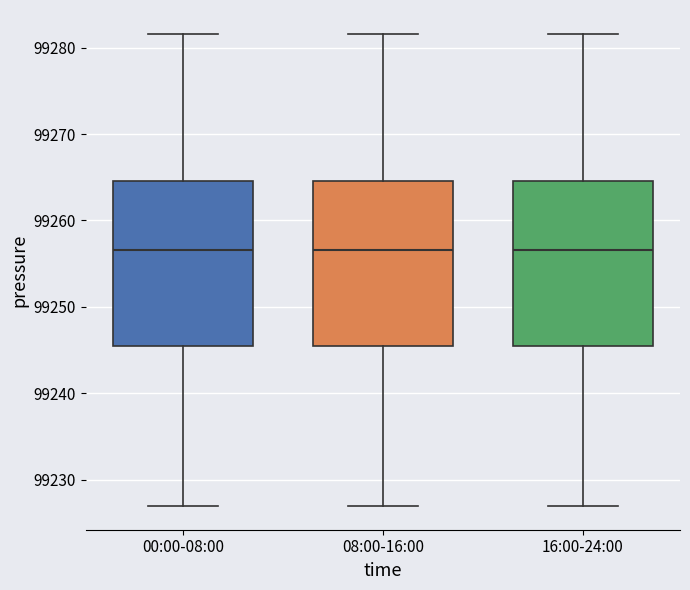

Where is the lower edge of the box for 08:00-16:00 on the y-axis? The values are not printed on the chart, so give them approximately, as read against the axis.

99246